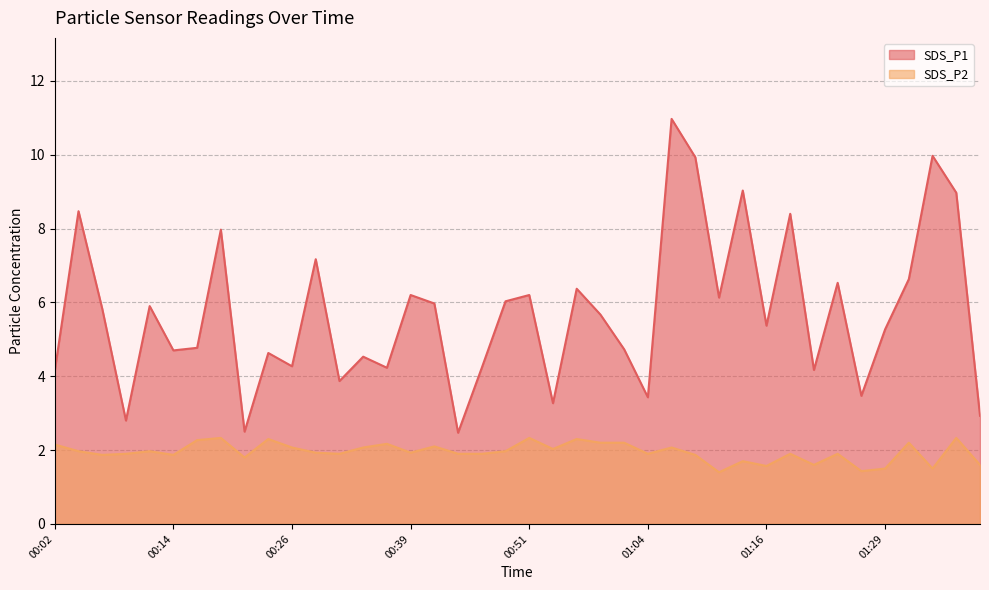

At which category does SDS_P1 reach its first local peak?

00:04